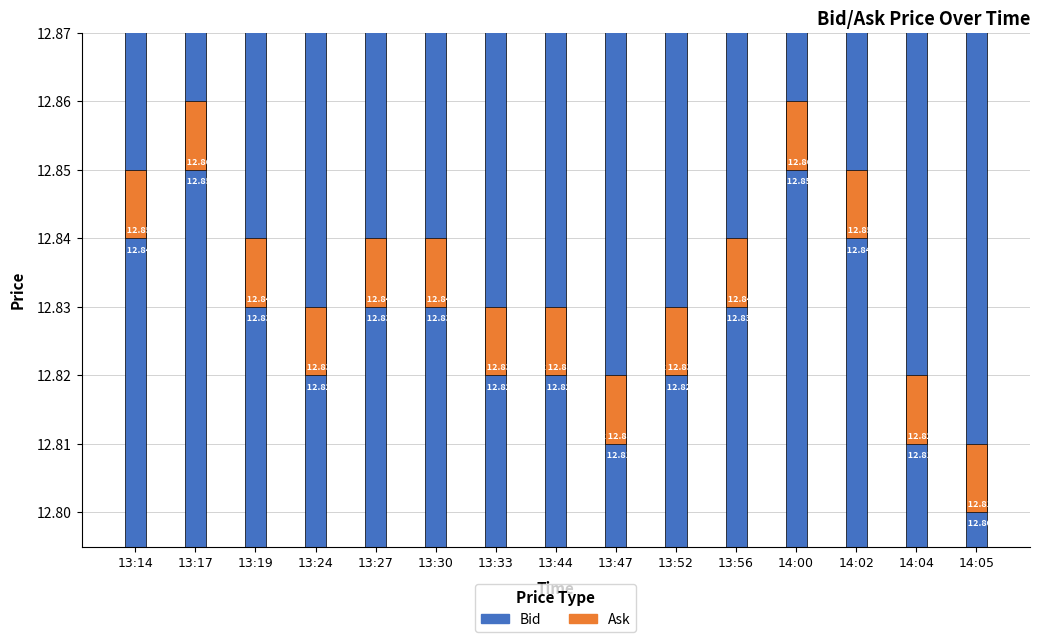

True or false: Bid has a value of 3.6 at 13:19.

False